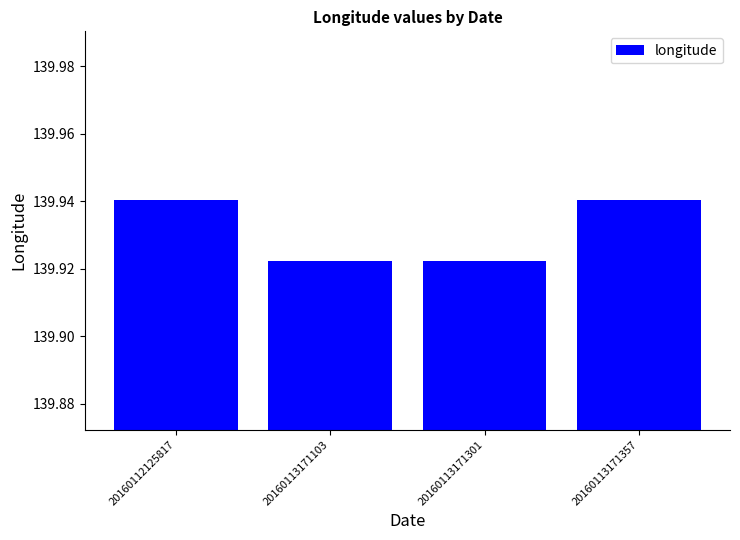

Is it true that the value at 20160113171103 is 51.3?

False